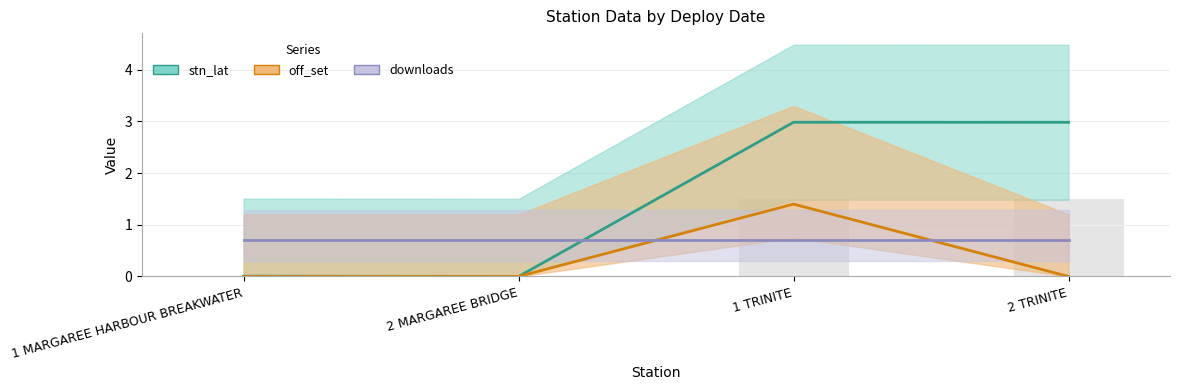

What is the maximum value for off_set?

1.4